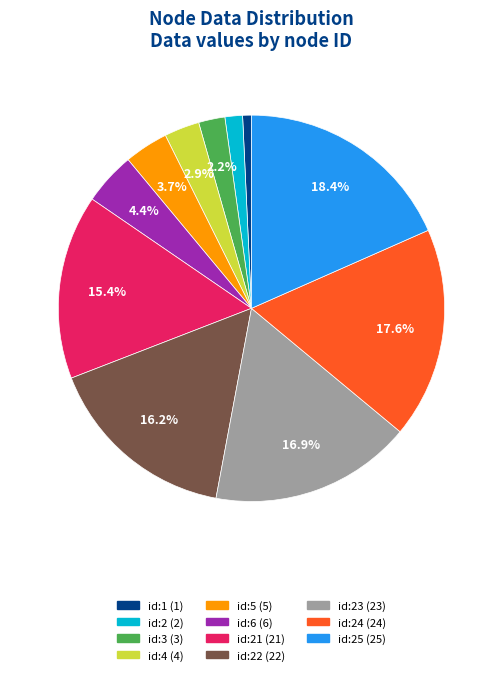

Is there a majority slice in this chart?

No